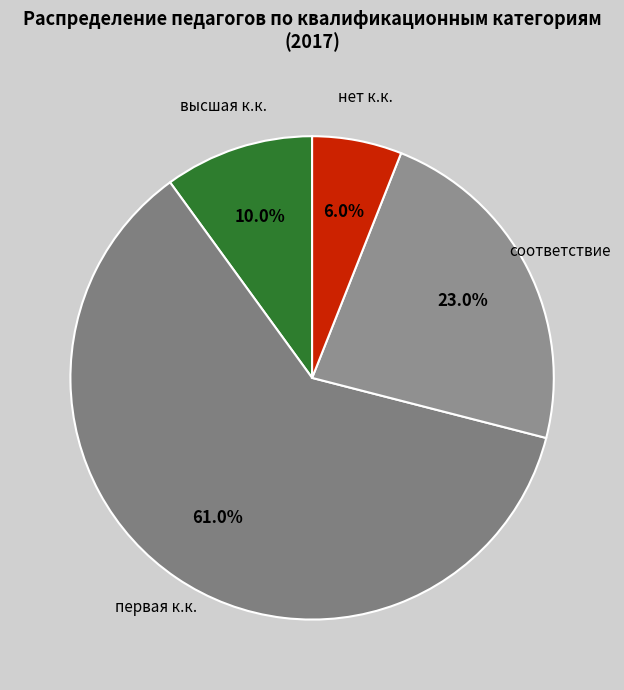

How many segments does this pie chart have?

4